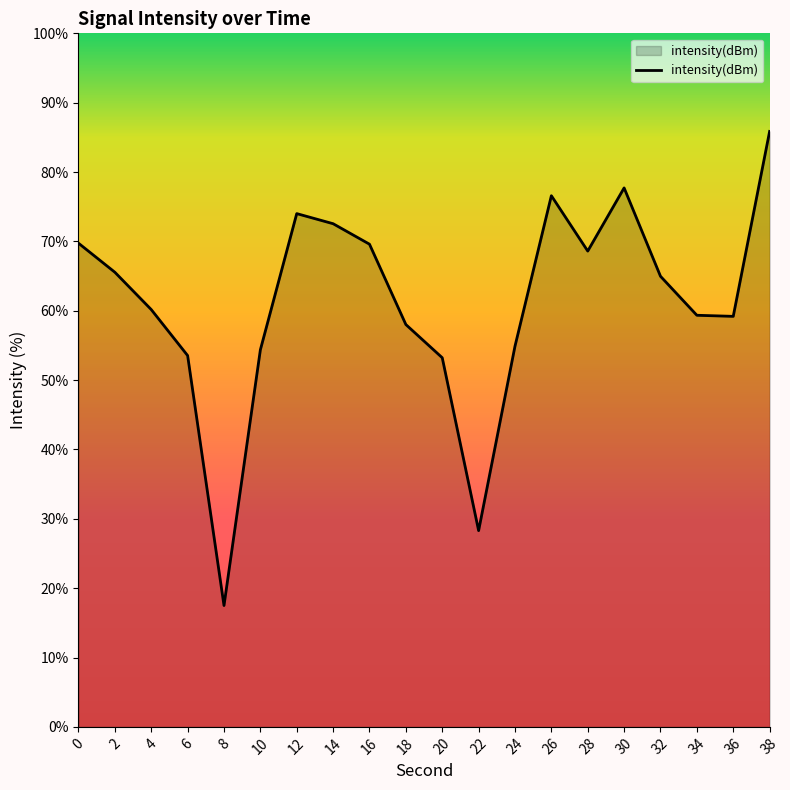

What is the difference between the values at 28 and 12?

5.4